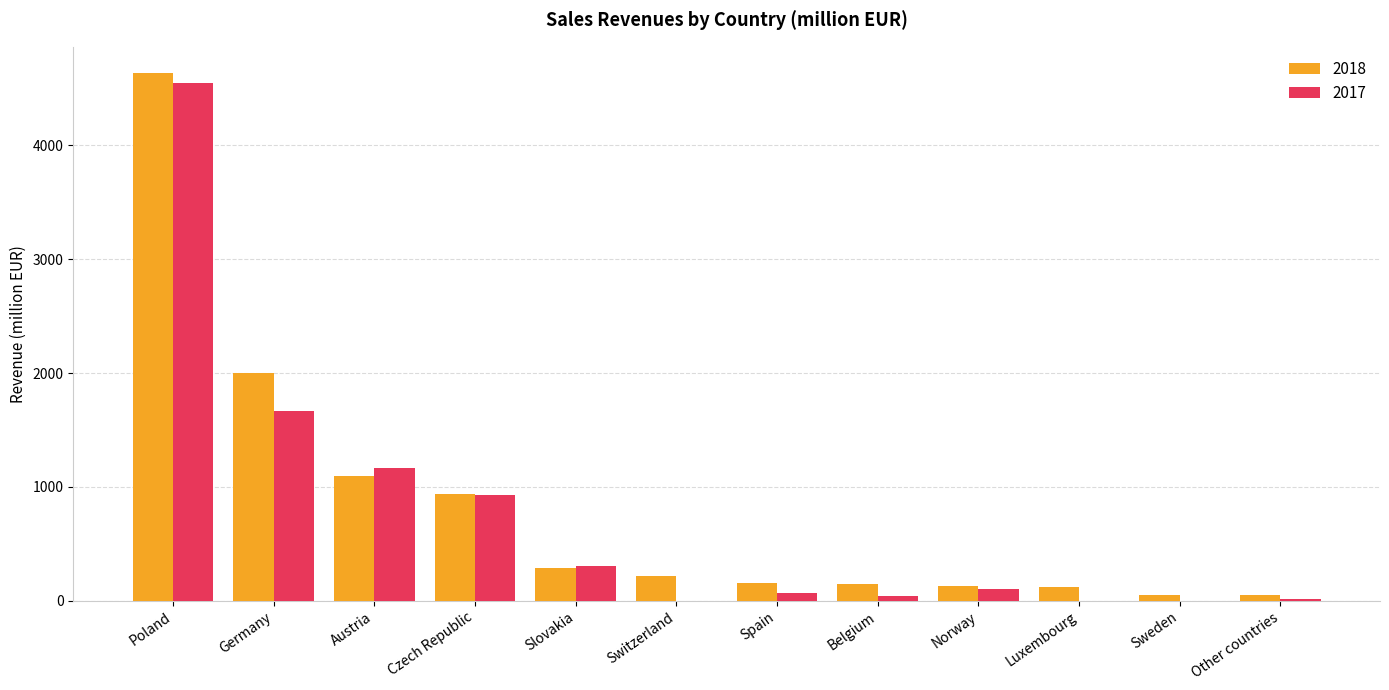

Are the bars grouped side by side (vs. stacked)?

Yes